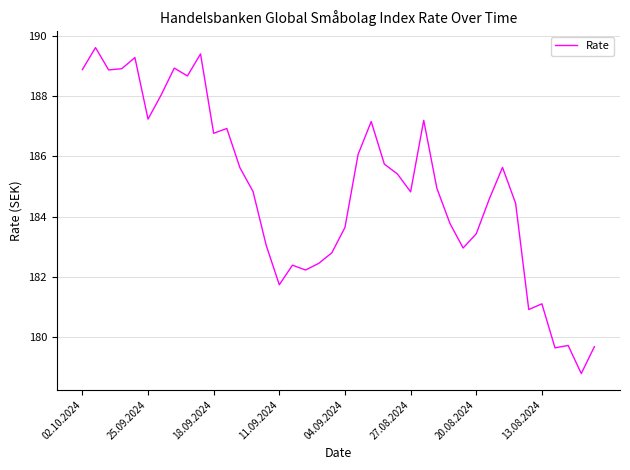

What is the smallest value displayed?

178.8